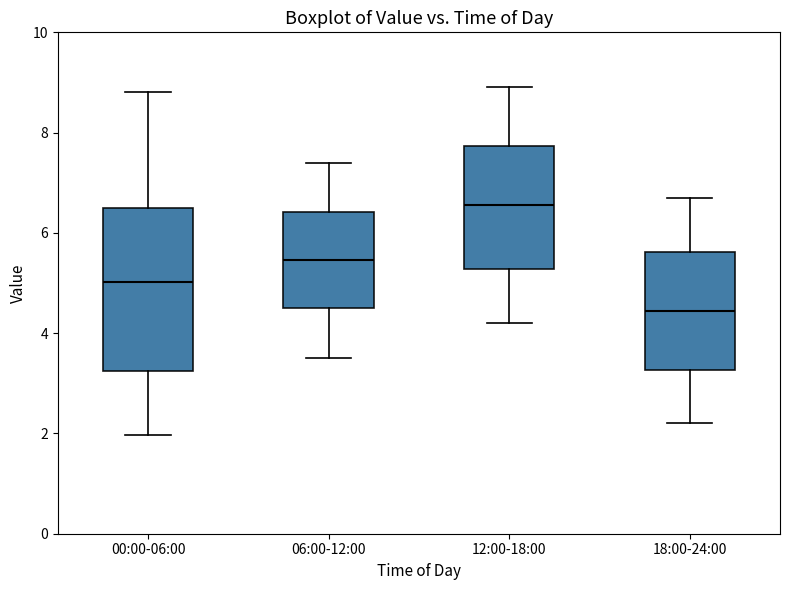

Reading left to right, transcribe this box plot: for each box, give where its median line is, the range the box spans, and where its two whiskers end, as read against the y-axis. The values are not printed on the chart, so give them approximately, as read against the axis.

00:00-06:00: median 5.0, box 3.2 to 6.4, whiskers 2.0 to 8.8
06:00-12:00: median 5.4, box 4.6 to 6.4, whiskers 3.6 to 7.4
12:00-18:00: median 6.6, box 5.2 to 7.8, whiskers 4.2 to 9.0
18:00-24:00: median 4.4, box 3.2 to 5.6, whiskers 2.2 to 6.8